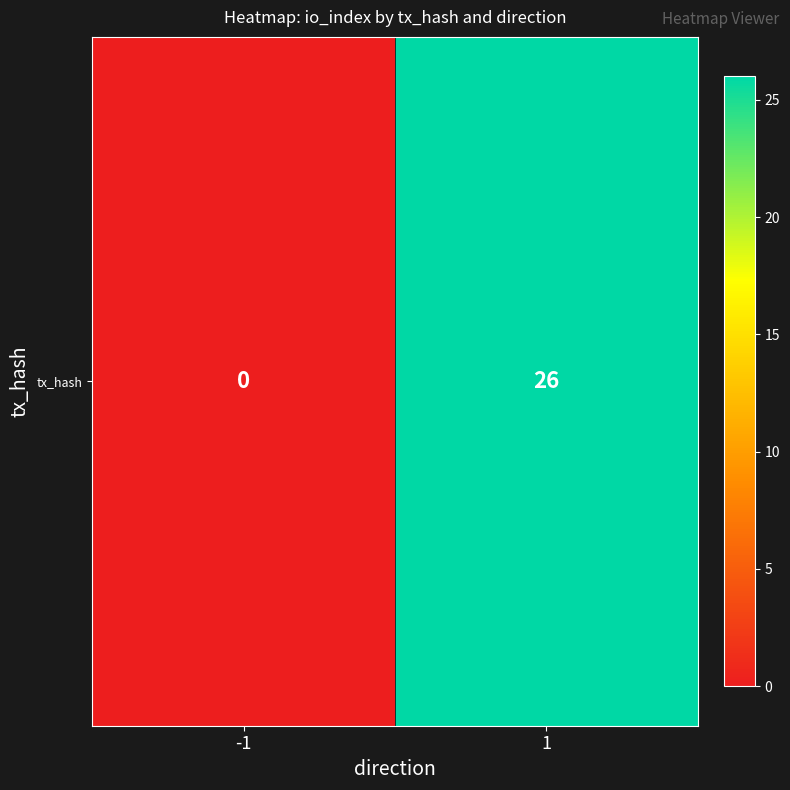

Rank the categories by value from highest to lowest.

1, -1